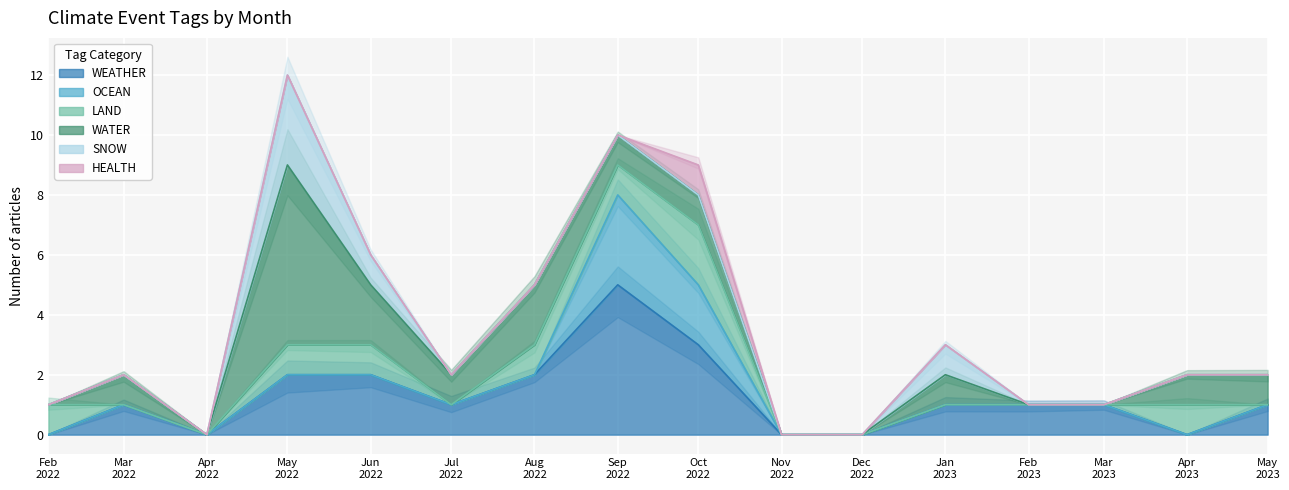

Reading left to right, extract all data points from this chart.

WEATHER: 0	1	0	2	2	1	2	5	3	0	0	1	1	1	0	1
OCEAN: 0	0	0	0	0	0	0	3	2	0	0	0	0	0	0	0
LAND: 1	0	0	1	1	0	1	1	2	0	0	0	0	0	1	0
WATER: 0	1	0	6	2	1	2	1	1	0	0	1	0	0	1	1
SNOW: 0	0	0	3	1	0	0	0	0	0	0	1	0	0	0	0
HEALTH: 0	0	0	0	0	0	0	0	1	0	0	0	0	0	0	0